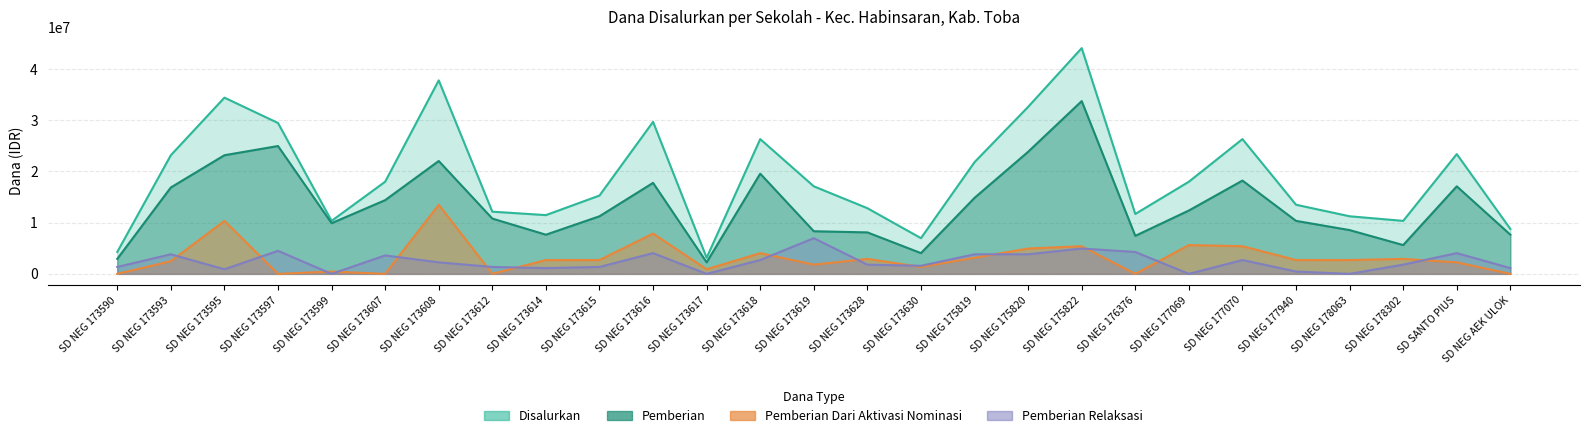

At how many categories does at least one series exceed 18748792?

11